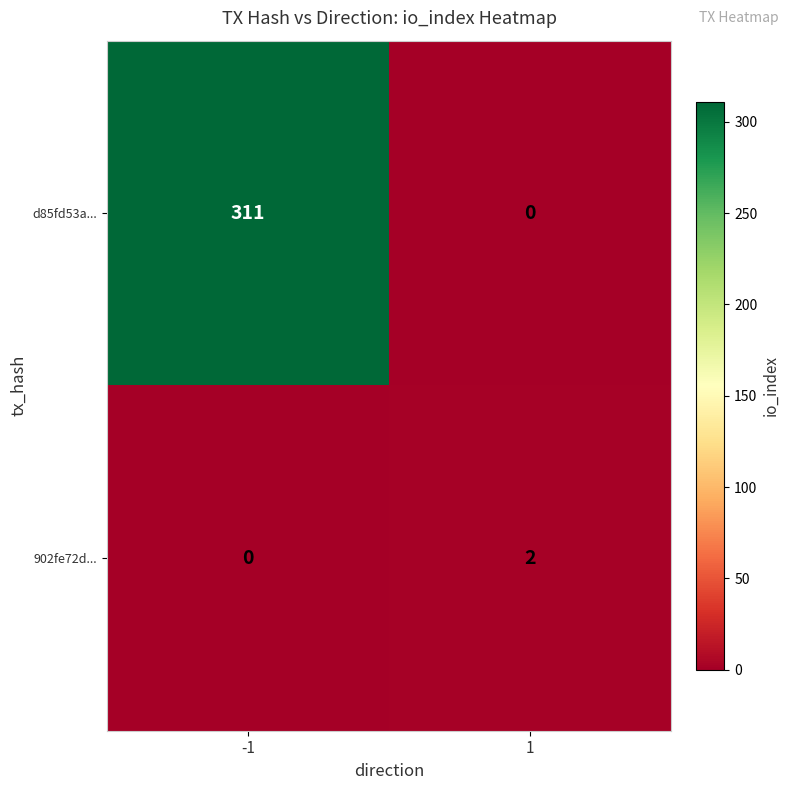

Reading left to right, transcribe all the data shown in this chart.

d85fd53a...: 311	0
902fe72d...: 0	2